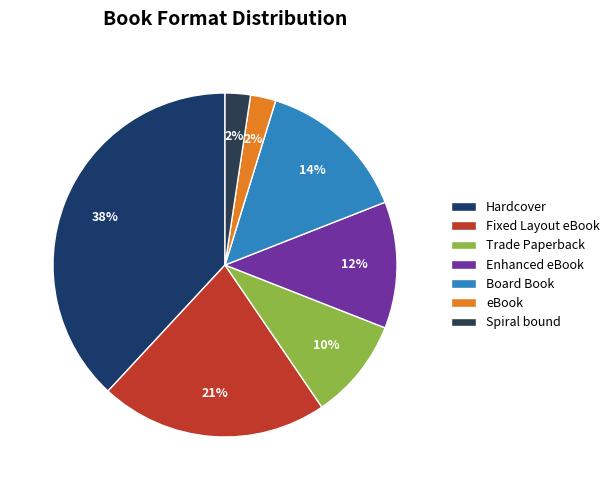

What is the ratio of the value at eBook to the value at Enhanced eBook?

0.2